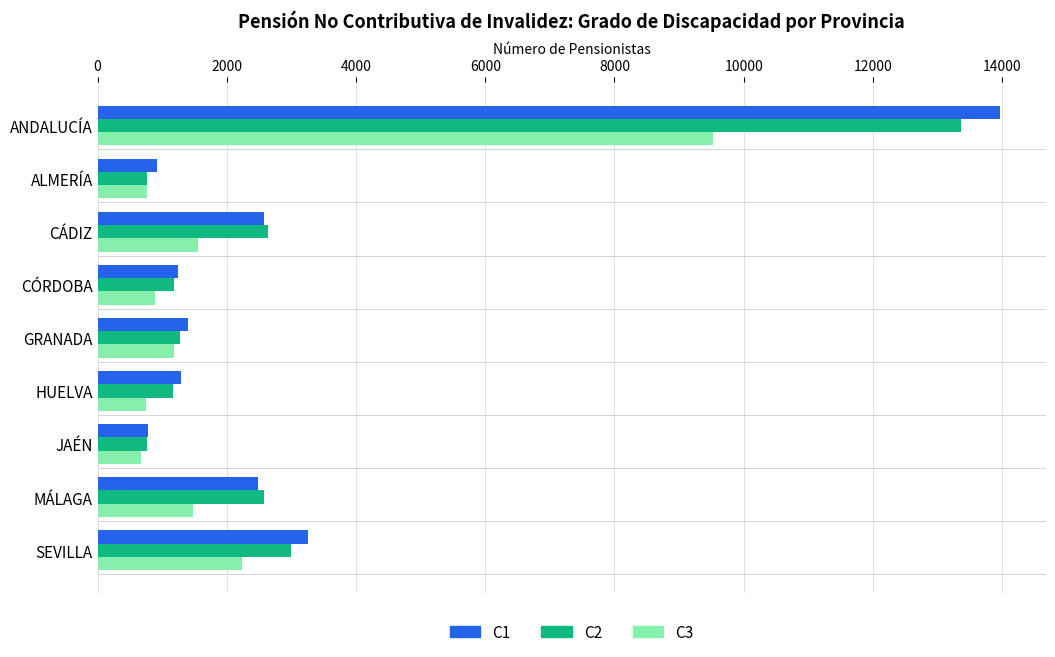

Count the number of data series in this chart.

3